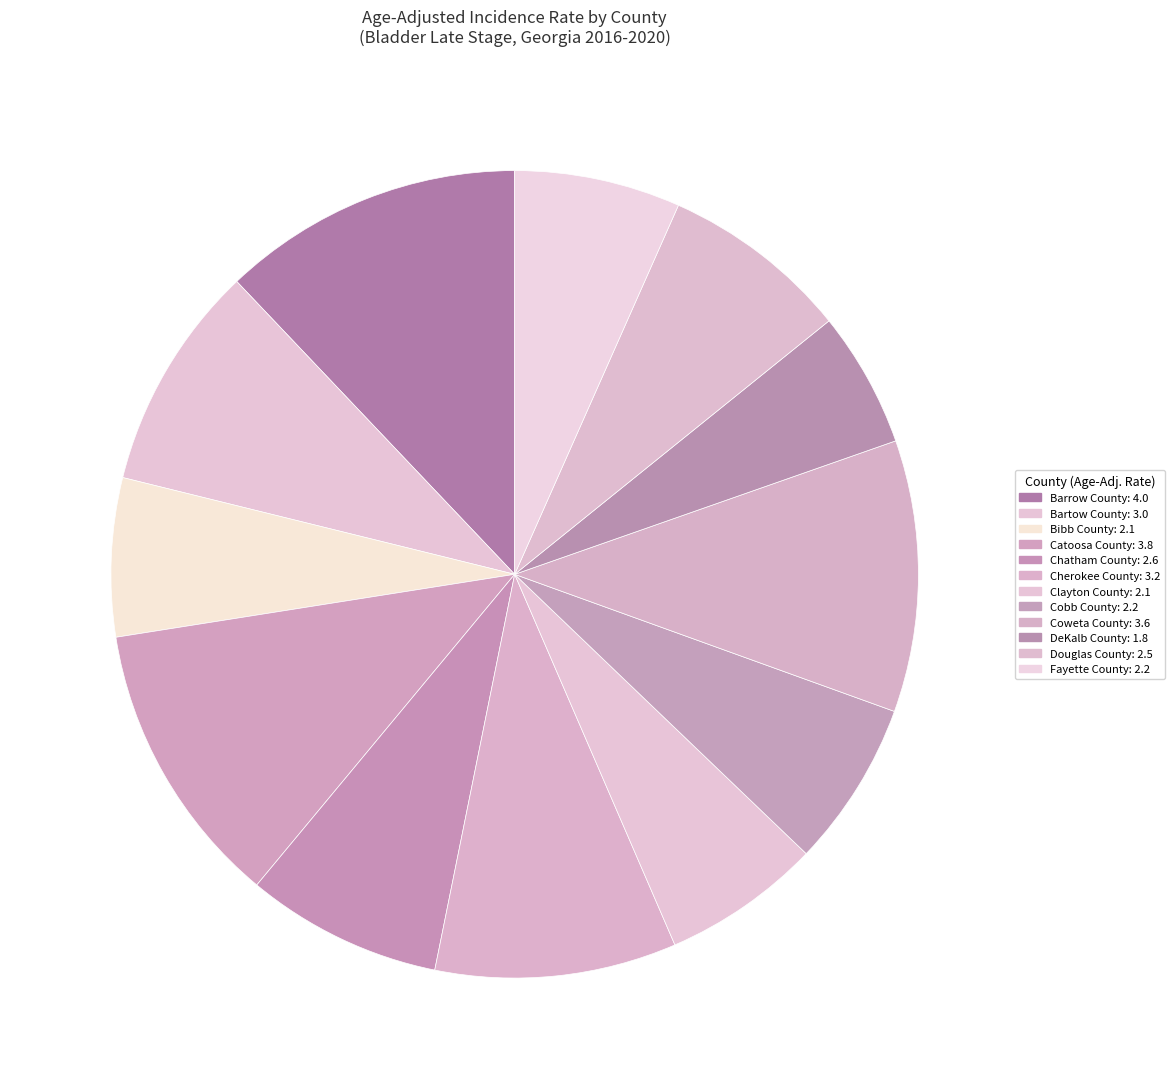

How many slices are in this pie chart?

12